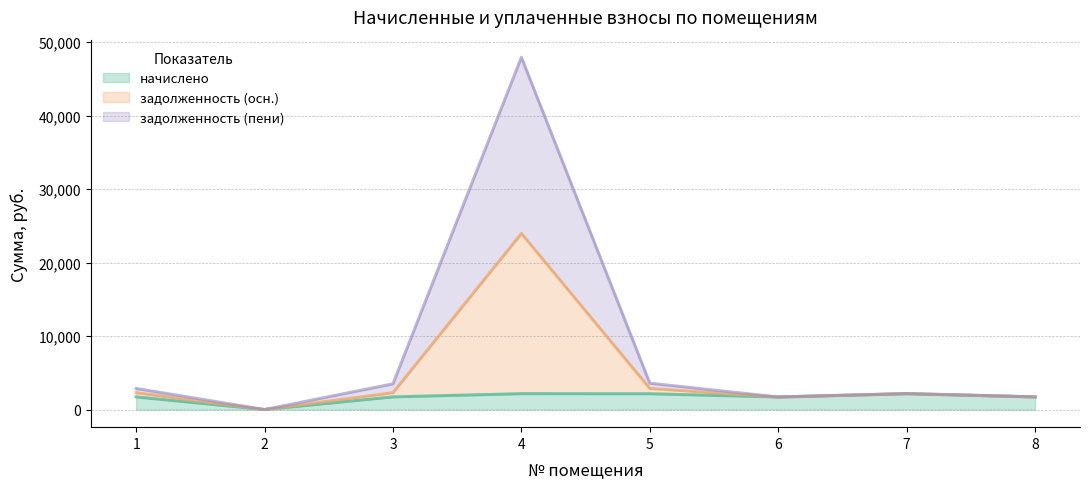

The начислено series shows 1719.4 at 1. True or false?

True